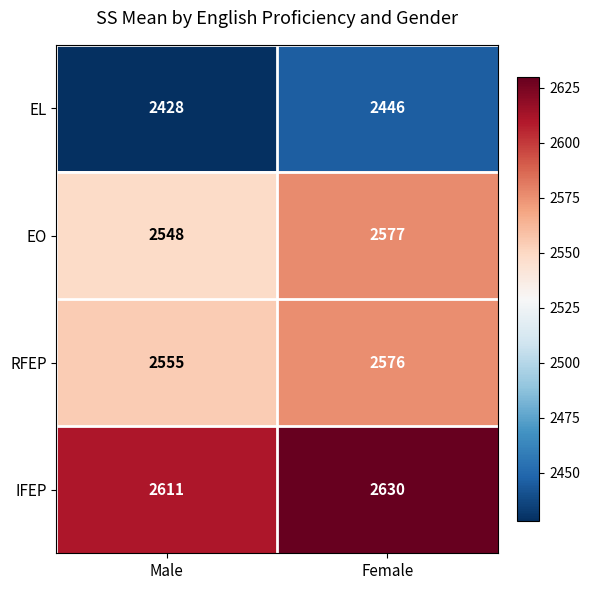

Which series changed the most between Male and Female?

EO